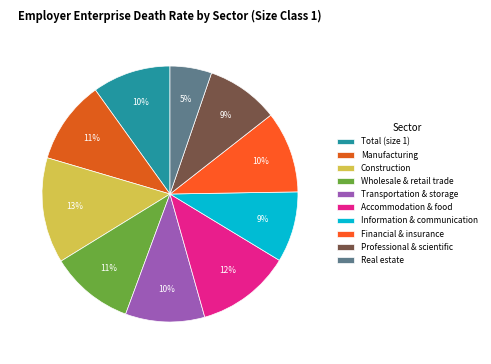

Combined, do Real estate and Financial & insurance account for over 50%?

No